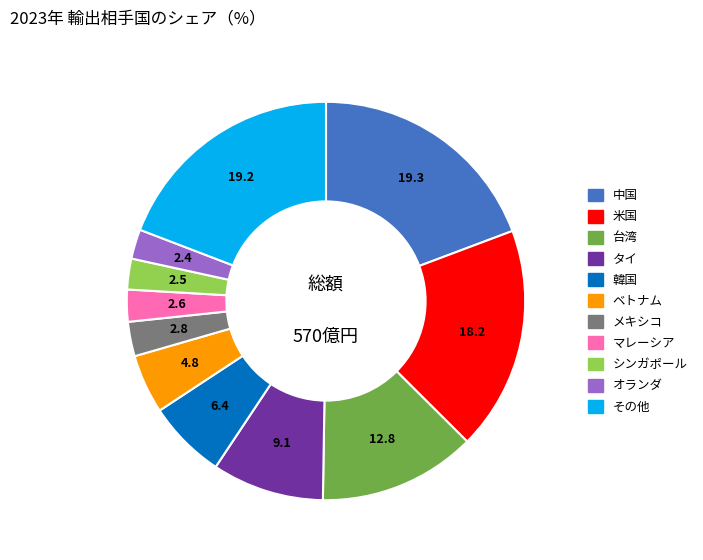

How many segments does this pie chart have?

11